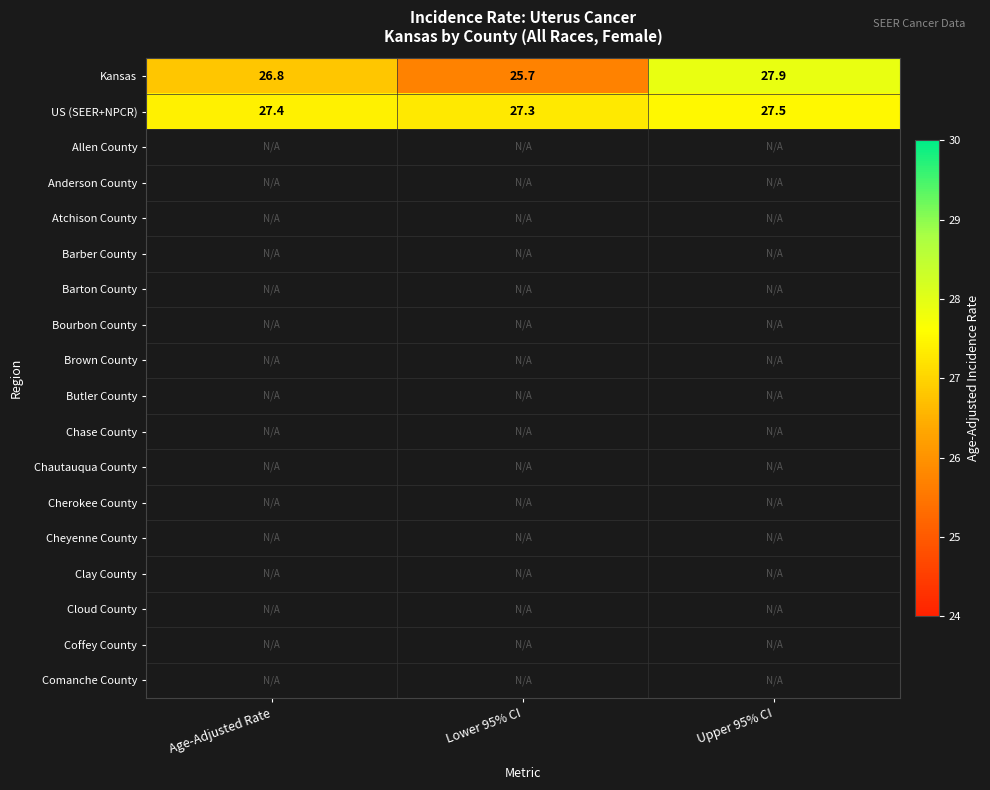

What is the average value of the Kansas series?

26.8